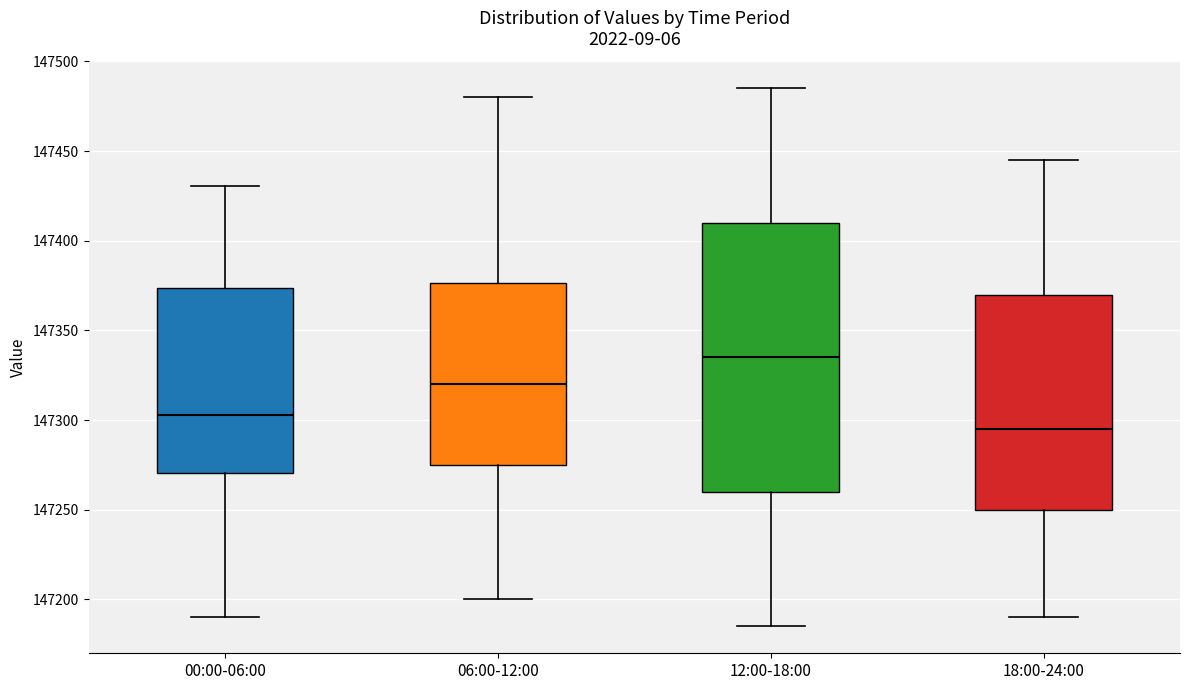

Comparing the boxes themselves (not the whiskers), which one is the tallest?

12:00-18:00